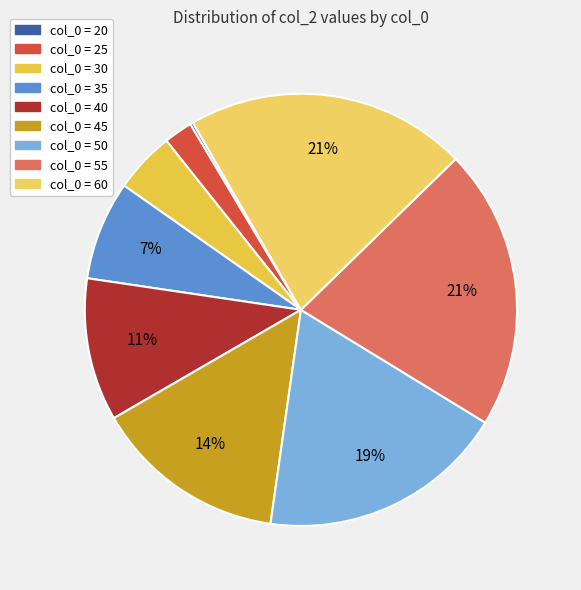

To the nearest percent, what is the difference between the largest and smallest slice percentages?

21%